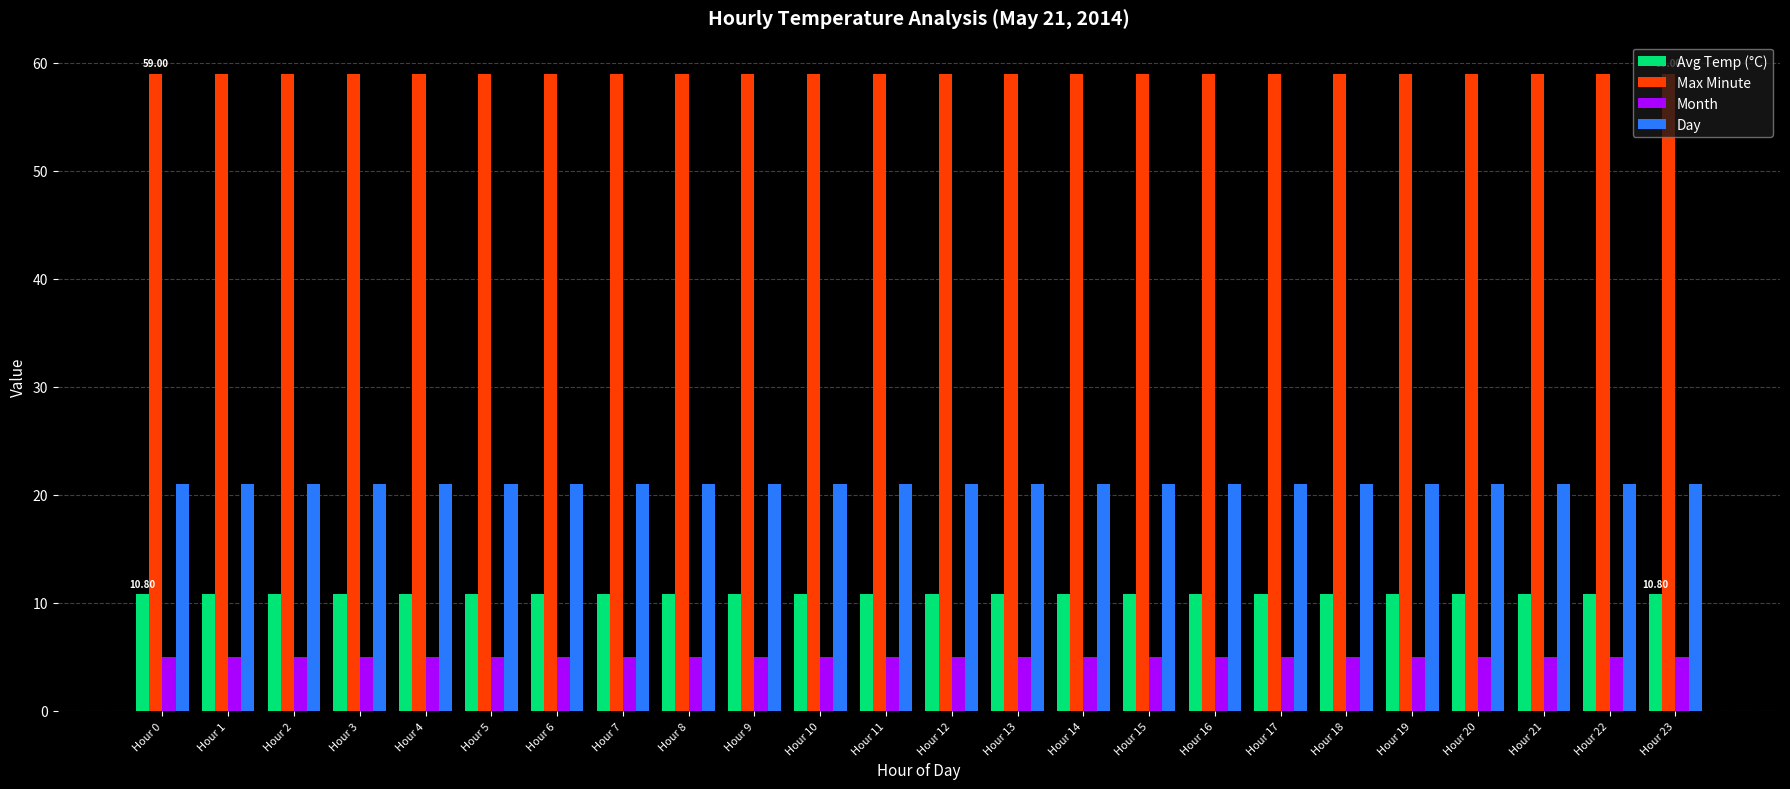

Reading left to right, list all the values displayed in this chart.

Avg Temp (°C): Hour 0=10.8	Hour 1=10.8	Hour 2=10.8	Hour 3=10.8	Hour 4=10.8	Hour 5=10.8	Hour 6=10.8	Hour 7=10.8	Hour 8=10.8	Hour 9=10.8	Hour 10=10.8	Hour 11=10.8	Hour 12=10.8	Hour 13=10.8	Hour 14=10.8	Hour 15=10.8	Hour 16=10.8	Hour 17=10.8	Hour 18=10.8	Hour 19=10.8	Hour 20=10.8	Hour 21=10.8	Hour 22=10.8	Hour 23=10.8
Max Minute: Hour 0=59.0	Hour 1=59.0	Hour 2=59.0	Hour 3=59.0	Hour 4=59.0	Hour 5=59.0	Hour 6=59.0	Hour 7=59.0	Hour 8=59.0	Hour 9=59.0	Hour 10=59.0	Hour 11=59.0	Hour 12=59.0	Hour 13=59.0	Hour 14=59.0	Hour 15=59.0	Hour 16=59.0	Hour 17=59.0	Hour 18=59.0	Hour 19=59.0	Hour 20=59.0	Hour 21=59.0	Hour 22=59.0	Hour 23=59.0
Month: Hour 0=5.0	Hour 1=5.0	Hour 2=5.0	Hour 3=5.0	Hour 4=5.0	Hour 5=5.0	Hour 6=5.0	Hour 7=5.0	Hour 8=5.0	Hour 9=5.0	Hour 10=5.0	Hour 11=5.0	Hour 12=5.0	Hour 13=5.0	Hour 14=5.0	Hour 15=5.0	Hour 16=5.0	Hour 17=5.0	Hour 18=5.0	Hour 19=5.0	Hour 20=5.0	Hour 21=5.0	Hour 22=5.0	Hour 23=5.0
Day: Hour 0=21.0	Hour 1=21.0	Hour 2=21.0	Hour 3=21.0	Hour 4=21.0	Hour 5=21.0	Hour 6=21.0	Hour 7=21.0	Hour 8=21.0	Hour 9=21.0	Hour 10=21.0	Hour 11=21.0	Hour 12=21.0	Hour 13=21.0	Hour 14=21.0	Hour 15=21.0	Hour 16=21.0	Hour 17=21.0	Hour 18=21.0	Hour 19=21.0	Hour 20=21.0	Hour 21=21.0	Hour 22=21.0	Hour 23=21.0